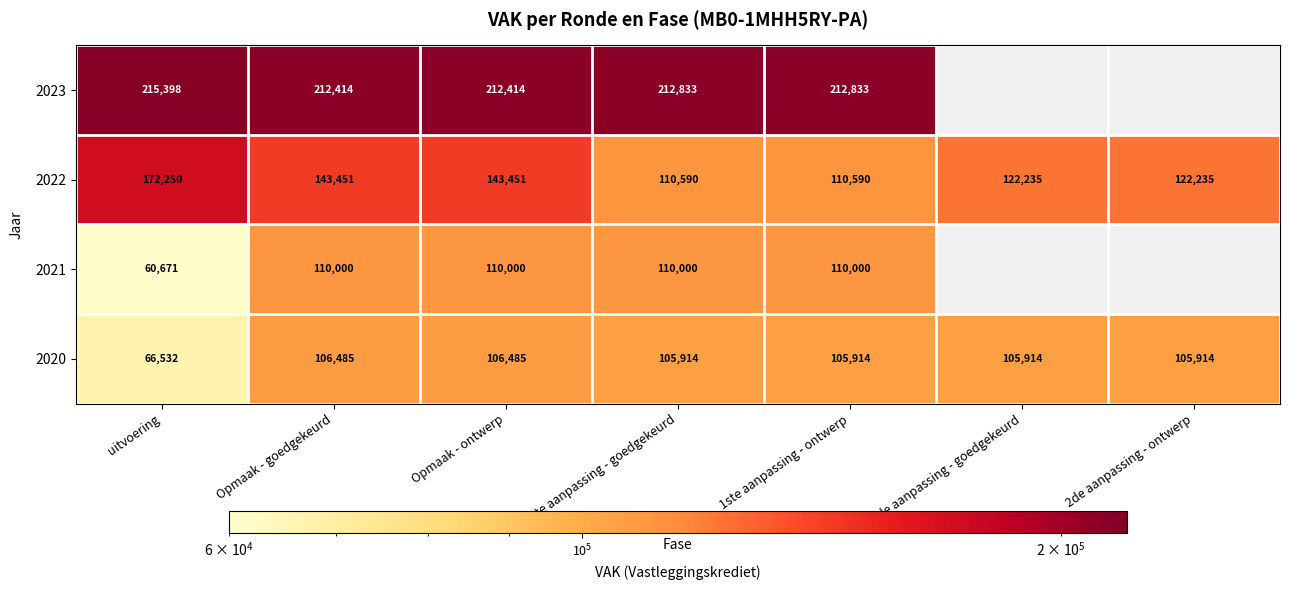

The 2022 series shows 168912 at 2de aanpassing - goedgekeurd. True or false?

False